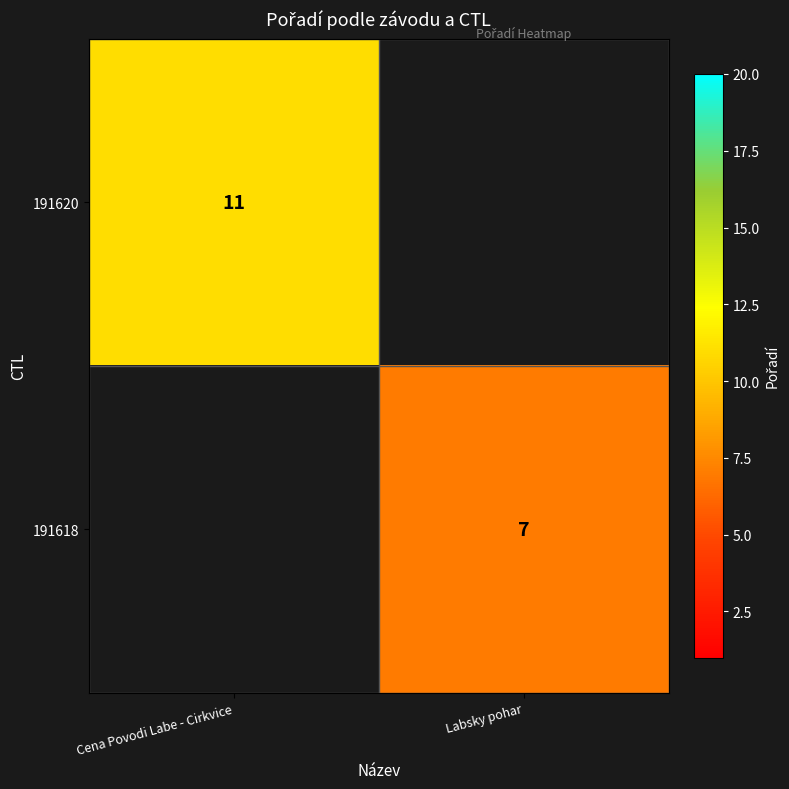

The value of 191620 at Cena Povodi Labe - Cirkvice is 17. True or false?

False